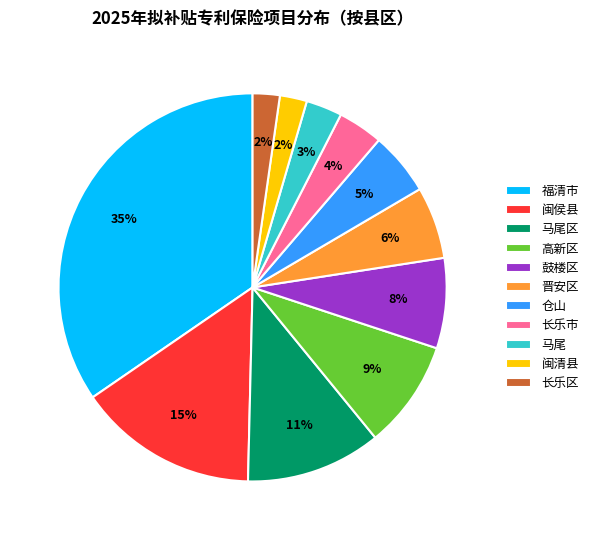

To the nearest percent, what is the difference between the 晋安区 and 马尾区 slice percentages?

5%